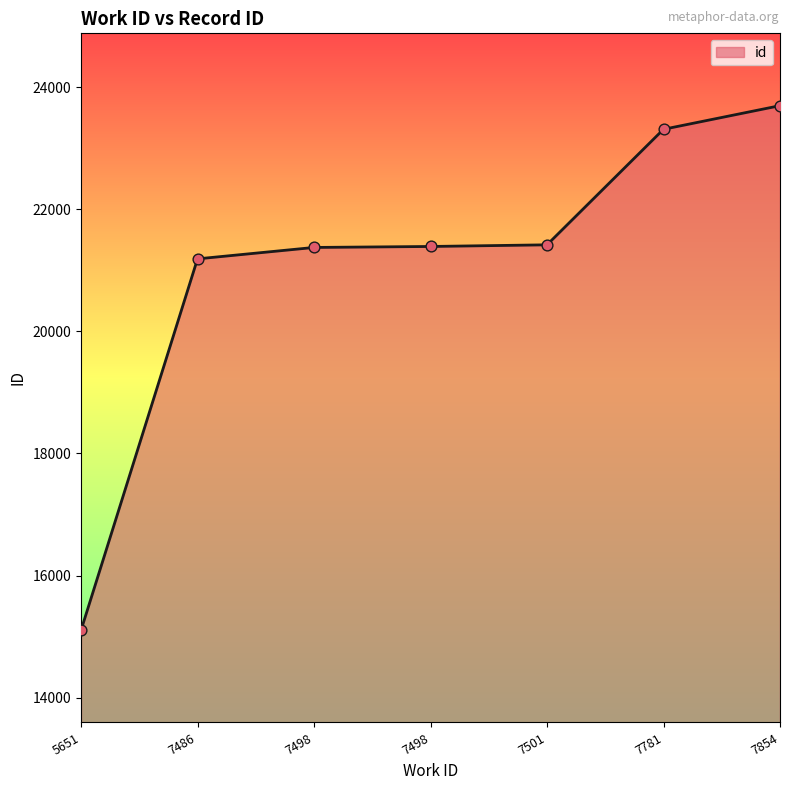

Which has a higher value, 7501 or 7781?

7781